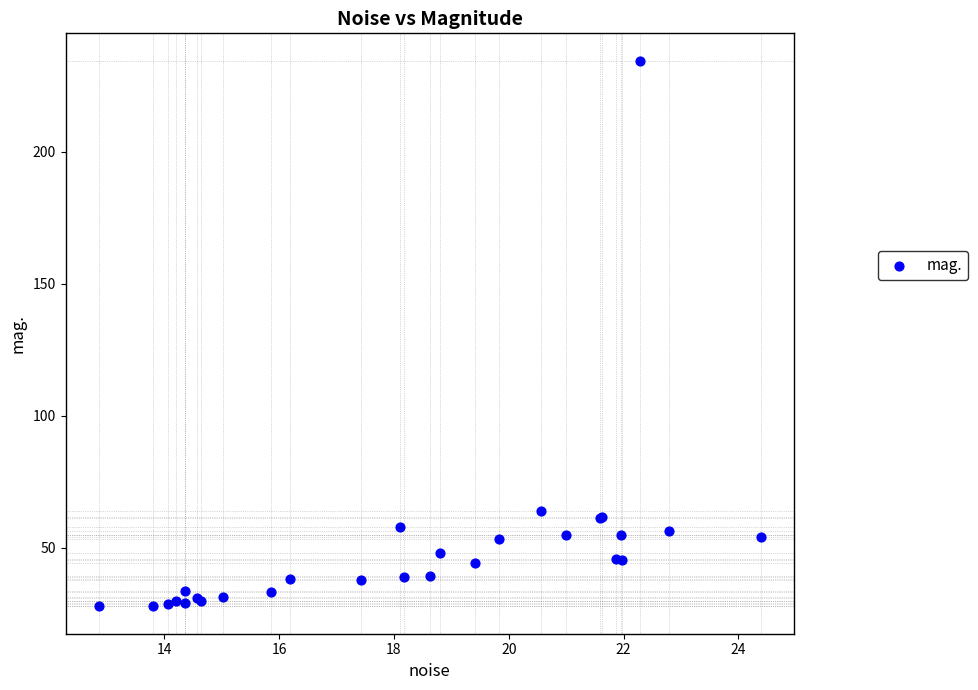

What Y value in the scatter plot is closest to 131?

64.0